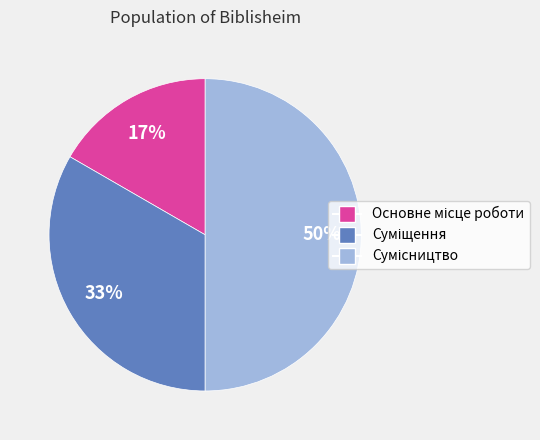

To the nearest percent, what is the average slice percentage?

33%